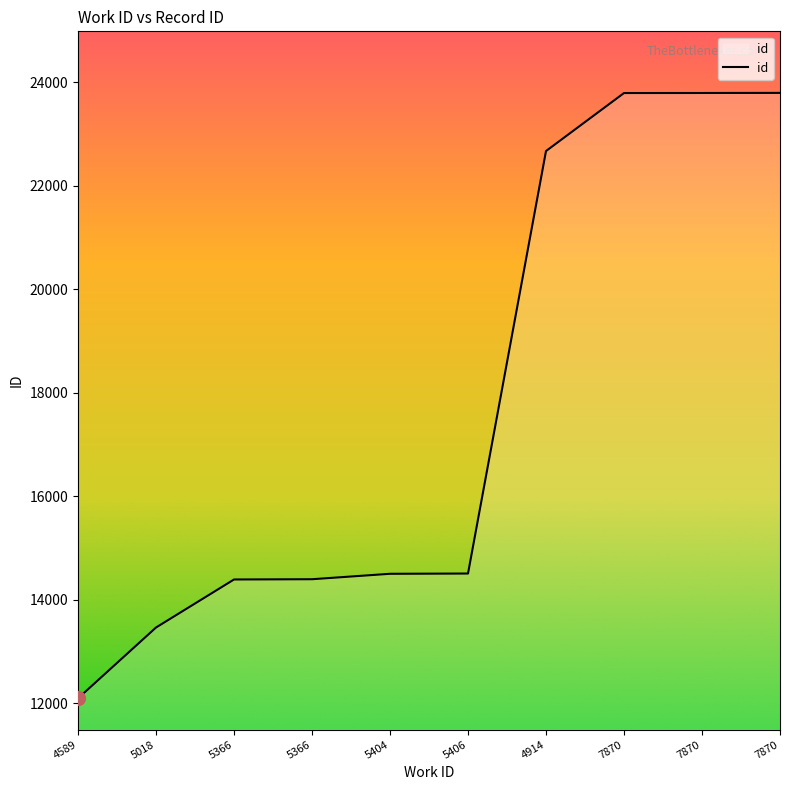

What is the sum of all values?

177372